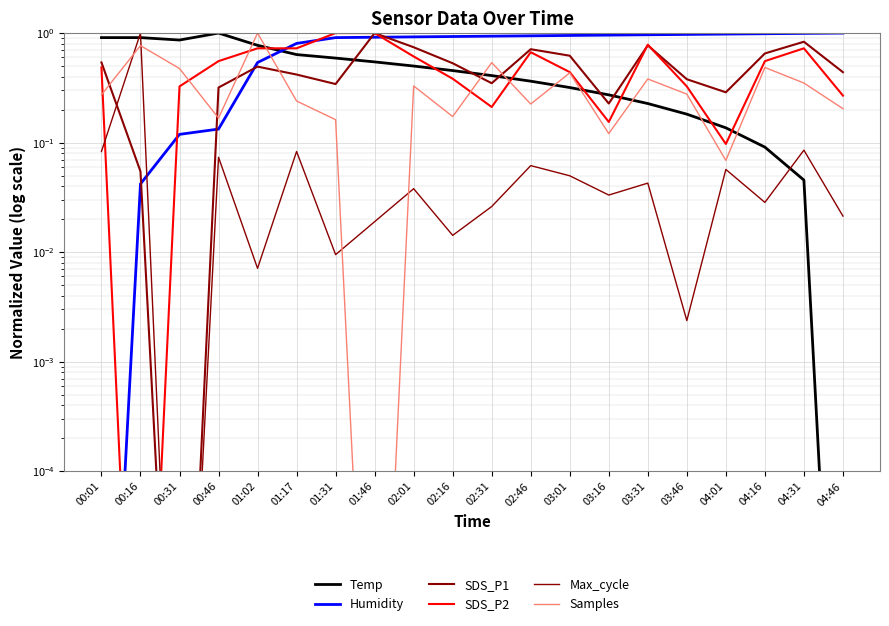

Rank the categories by Humidity value from highest to lowest.

04:46, 04:31, 04:16, 04:01, 03:46, 03:31, 03:16, 03:01, 02:46, 02:31, 02:16, 02:01, 01:46, 01:31, 01:17, 01:02, 00:46, 00:31, 00:16, 00:01